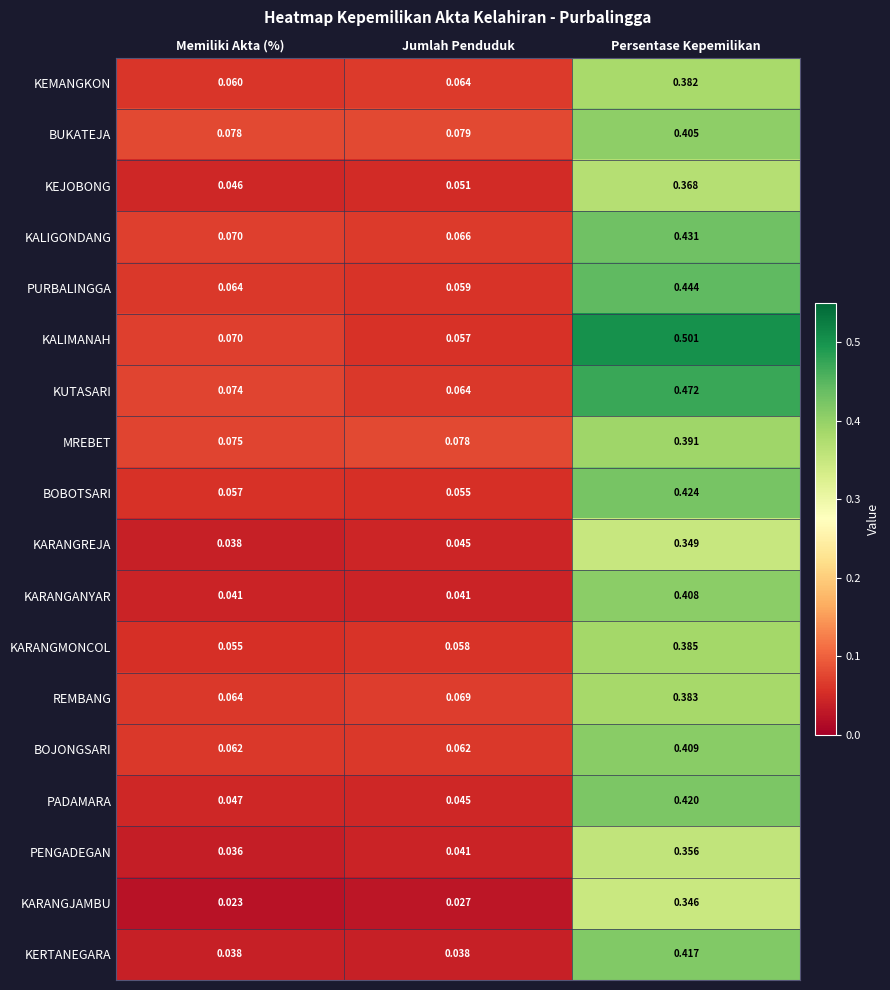

List the series in order of their peak value, highest first.

KALIMANAH, KUTASARI, PURBALINGGA, KALIGONDANG, BOBOTSARI, PADAMARA, KERTANEGARA, BOJONGSARI, KARANGANYAR, BUKATEJA, MREBET, KARANGMONCOL, REMBANG, KEMANGKON, KEJOBONG, PENGADEGAN, KARANGREJA, KARANGJAMBU